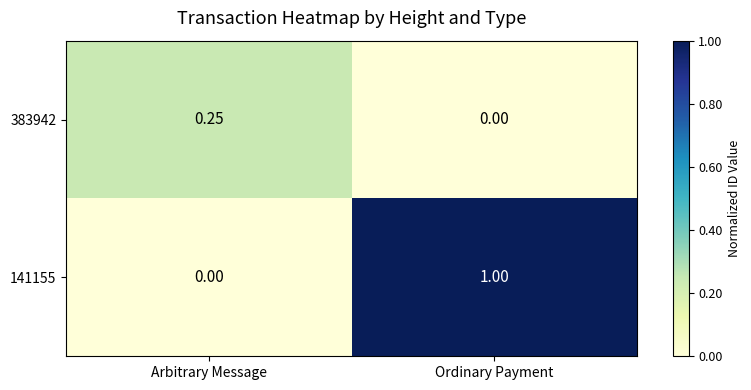

Where is 141155 nearest to the value 0?

Arbitrary Message